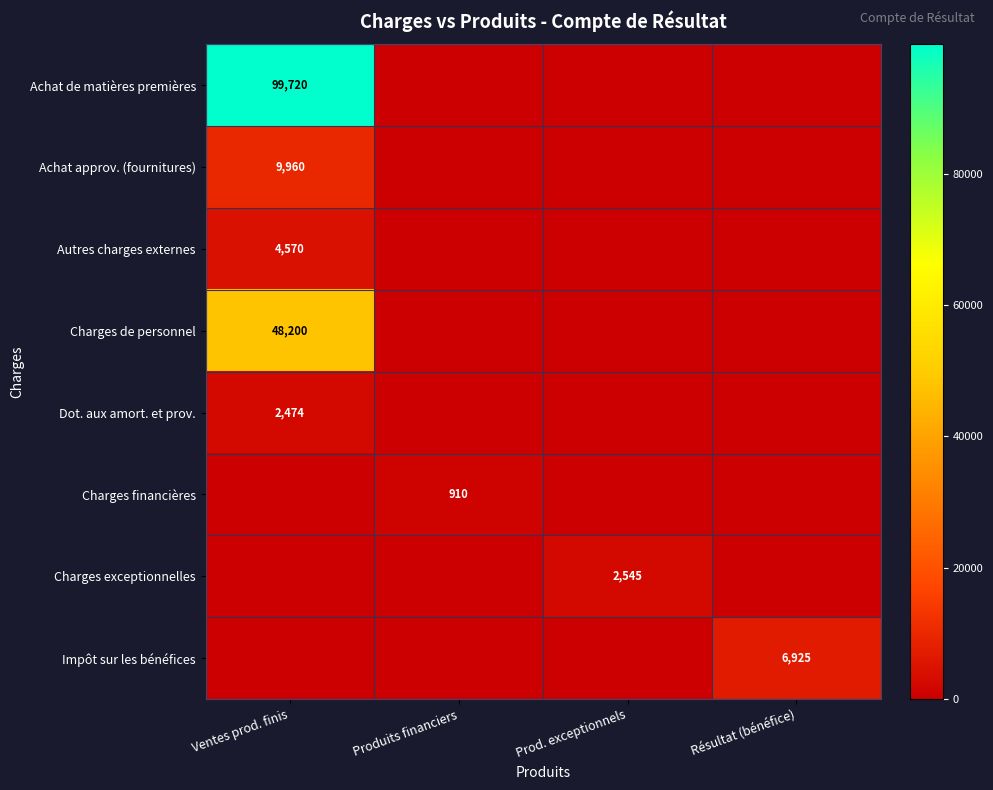

Between Prod. exceptionnels and Résultat (bénéfice), which is larger?

Prod. exceptionnels